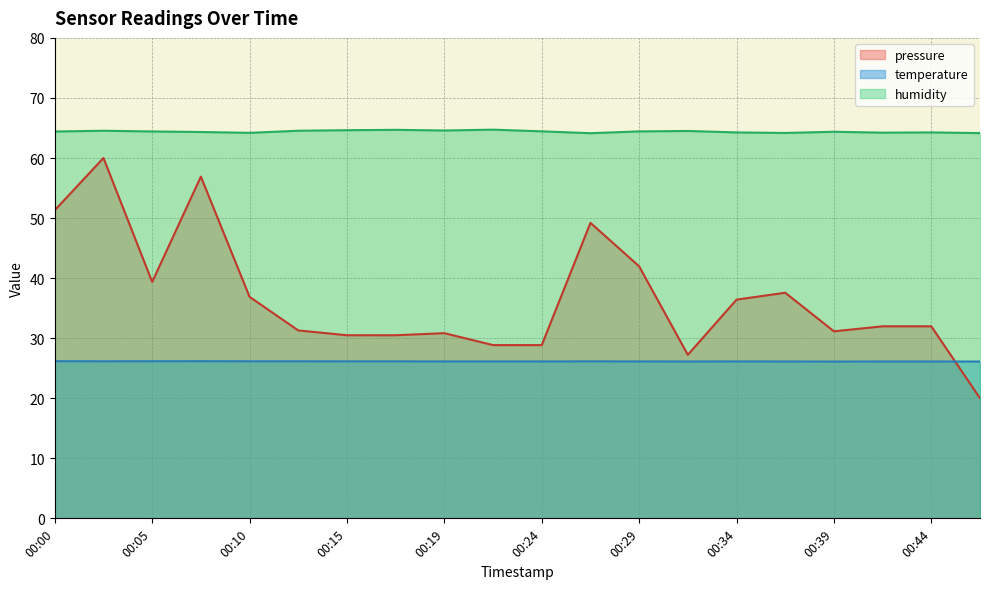

Reading left to right, list all the values displayed in this chart.

pressure: 00:00=51.3	00:02=60.0	00:05=39.4	00:07=56.9	00:10=36.9	00:12=31.3	00:15=30.5	00:17=30.5	00:19=30.8	00:22=28.8	00:24=28.8	00:27=49.2	00:29=42.0	00:32=27.2	00:34=36.4	00:37=37.6	00:39=31.1	00:41=32.0	00:44=32.0	00:46=20.0
temperature: 00:00=26.2	00:02=26.1	00:05=26.2	00:07=26.2	00:10=26.1	00:12=26.1	00:15=26.1	00:17=26.1	00:19=26.1	00:22=26.1	00:24=26.1	00:27=26.1	00:29=26.1	00:32=26.1	00:34=26.1	00:37=26.1	00:39=26.1	00:41=26.1	00:44=26.1	00:46=26.1
humidity: 00:00=64.4	00:02=64.5	00:05=64.4	00:07=64.3	00:10=64.2	00:12=64.5	00:15=64.6	00:17=64.7	00:19=64.6	00:22=64.7	00:24=64.4	00:27=64.1	00:29=64.4	00:32=64.5	00:34=64.3	00:37=64.2	00:39=64.4	00:41=64.2	00:44=64.3	00:46=64.2